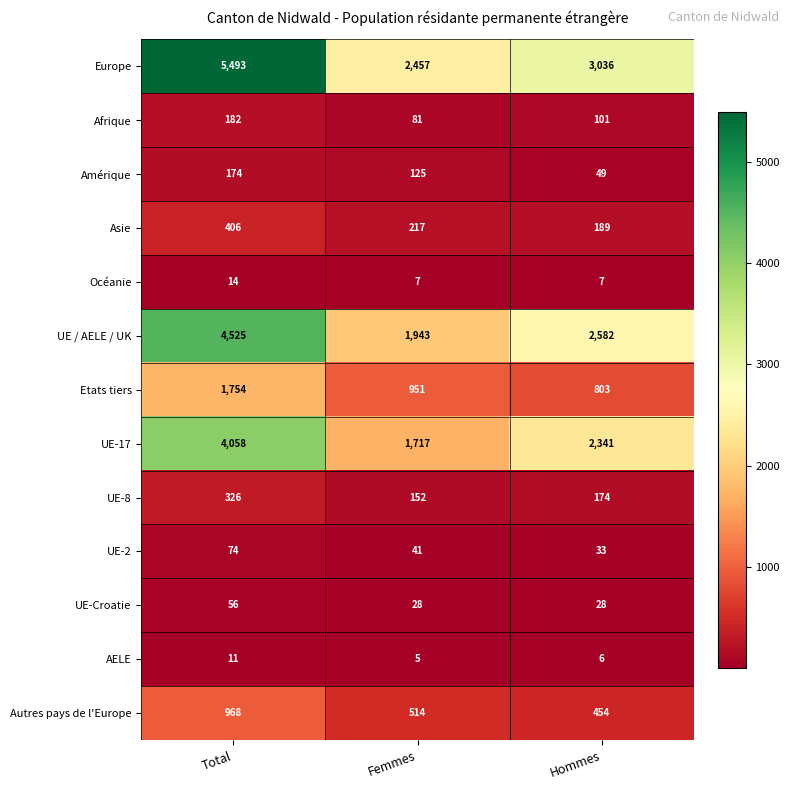

Rank the series by their maximum value, from lowest to highest.

AELE, Océanie, UE-Croatie, UE-2, Amérique, Afrique, UE-8, Asie, Autres pays de l'Europe, Etats tiers, UE-17, UE / AELE / UK, Europe